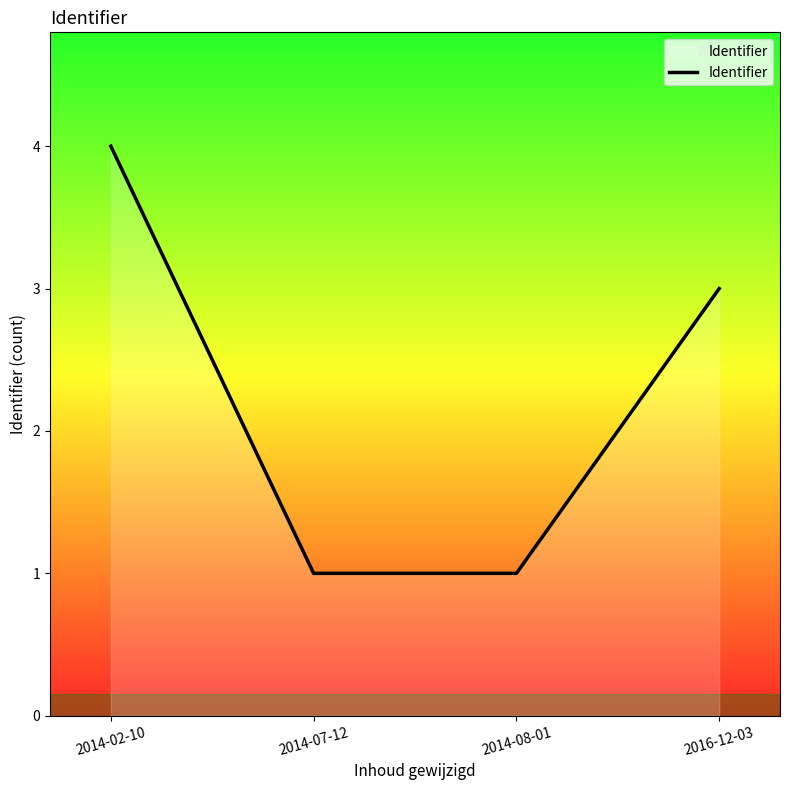

How many values are below 3?

2